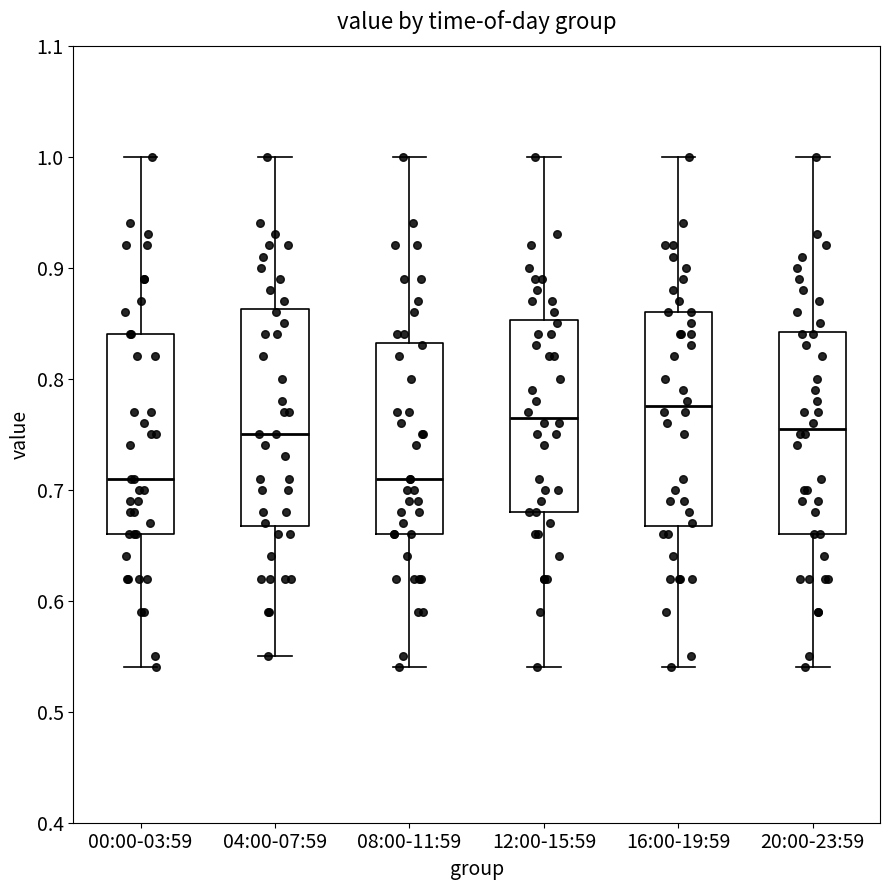

Reading left to right, read every box against the y-axis: the position of its median line, the range the box covers, and the ends of its whiskers. The values are not printed on the chart, so give them approximately, as read against the axis.

00:00-03:59: median 0.71, box 0.66 to 0.84, whiskers 0.54 to 1.00
04:00-07:59: median 0.75, box 0.67 to 0.86, whiskers 0.55 to 1.00
08:00-11:59: median 0.71, box 0.66 to 0.83, whiskers 0.54 to 1.00
12:00-15:59: median 0.77, box 0.68 to 0.85, whiskers 0.54 to 1.00
16:00-19:59: median 0.78, box 0.67 to 0.86, whiskers 0.54 to 1.00
20:00-23:59: median 0.76, box 0.66 to 0.84, whiskers 0.54 to 1.00